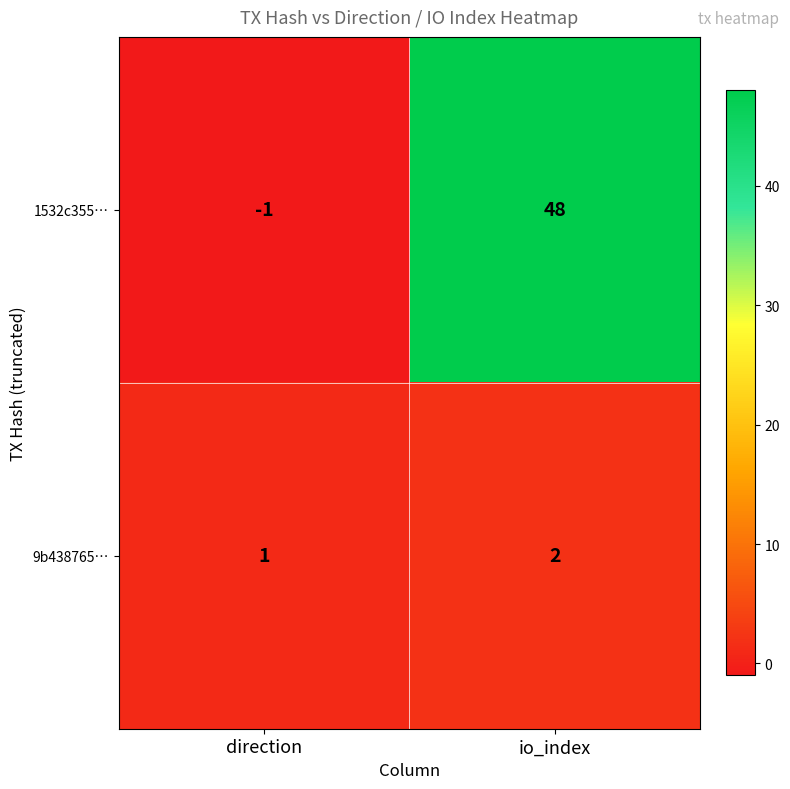

Rank the series by their maximum value, from highest to lowest.

1532c355…, 9b438765…